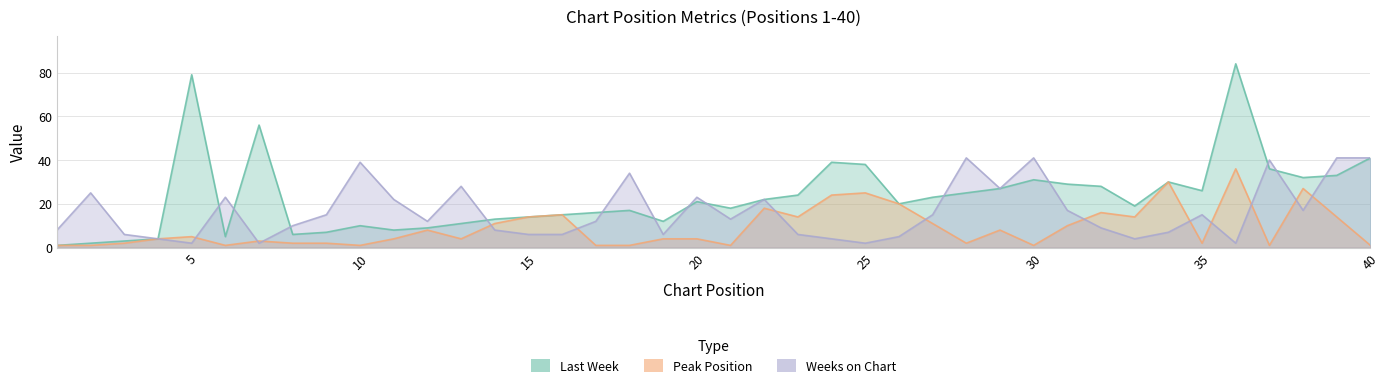

The value of Last Week at 35 is 6. True or false?

False